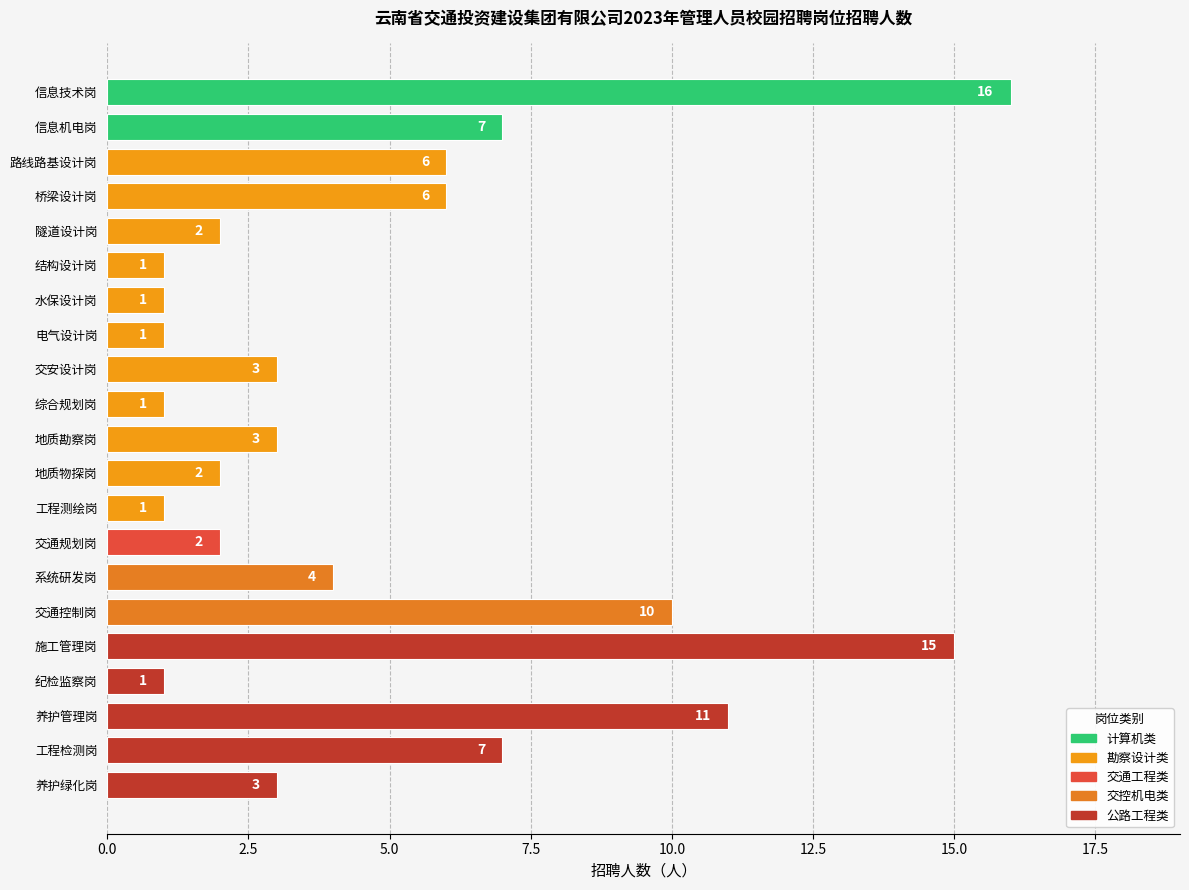

What is the minimum value shown in the chart?

1